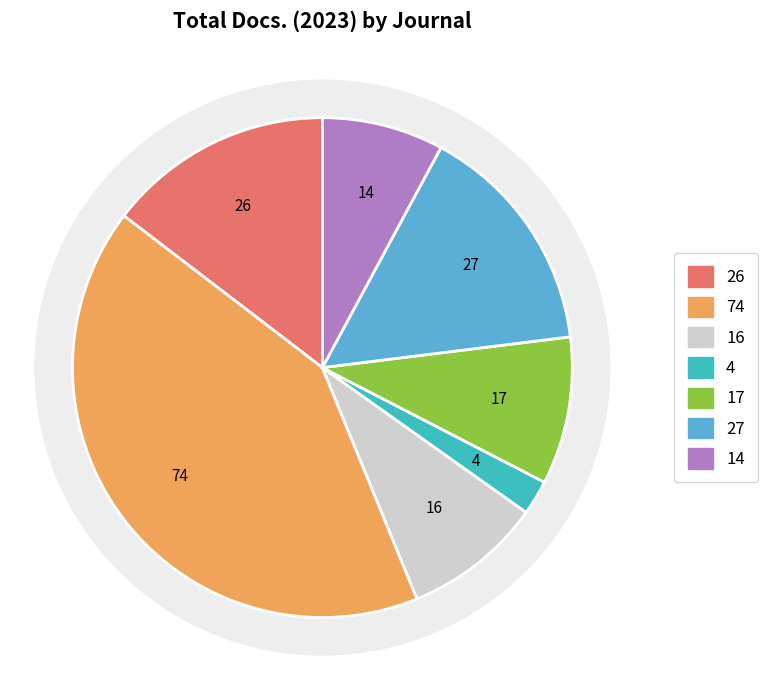

Is it true that Recent Patents on Biotechnology is 5% of the pie?

False